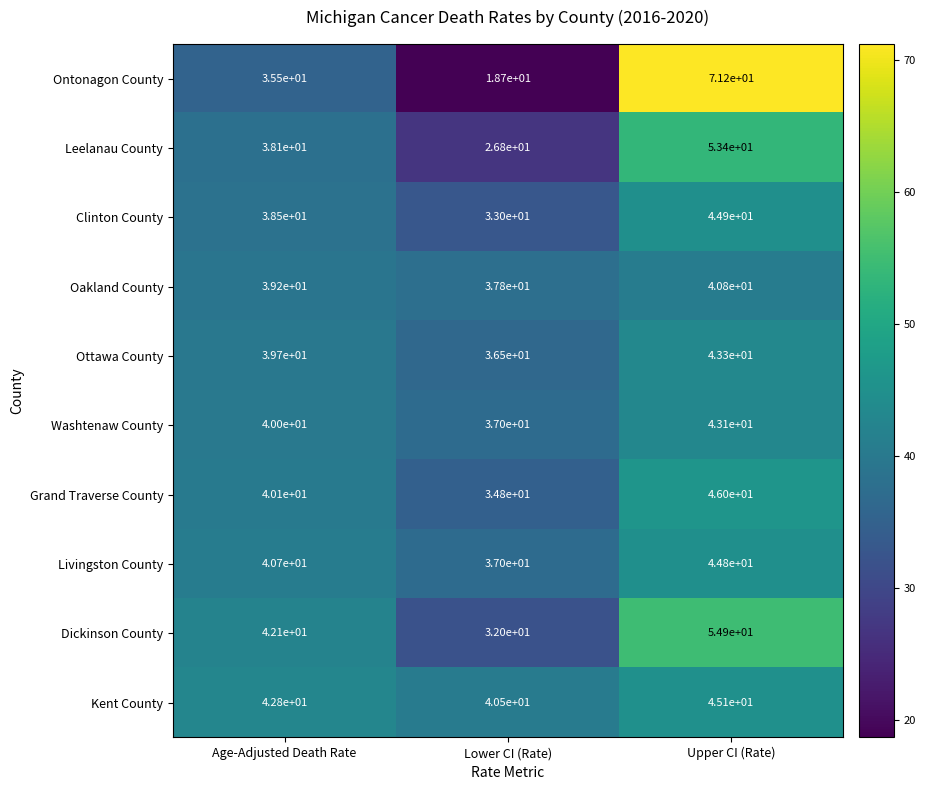

What is the greatest value displayed?

71.2